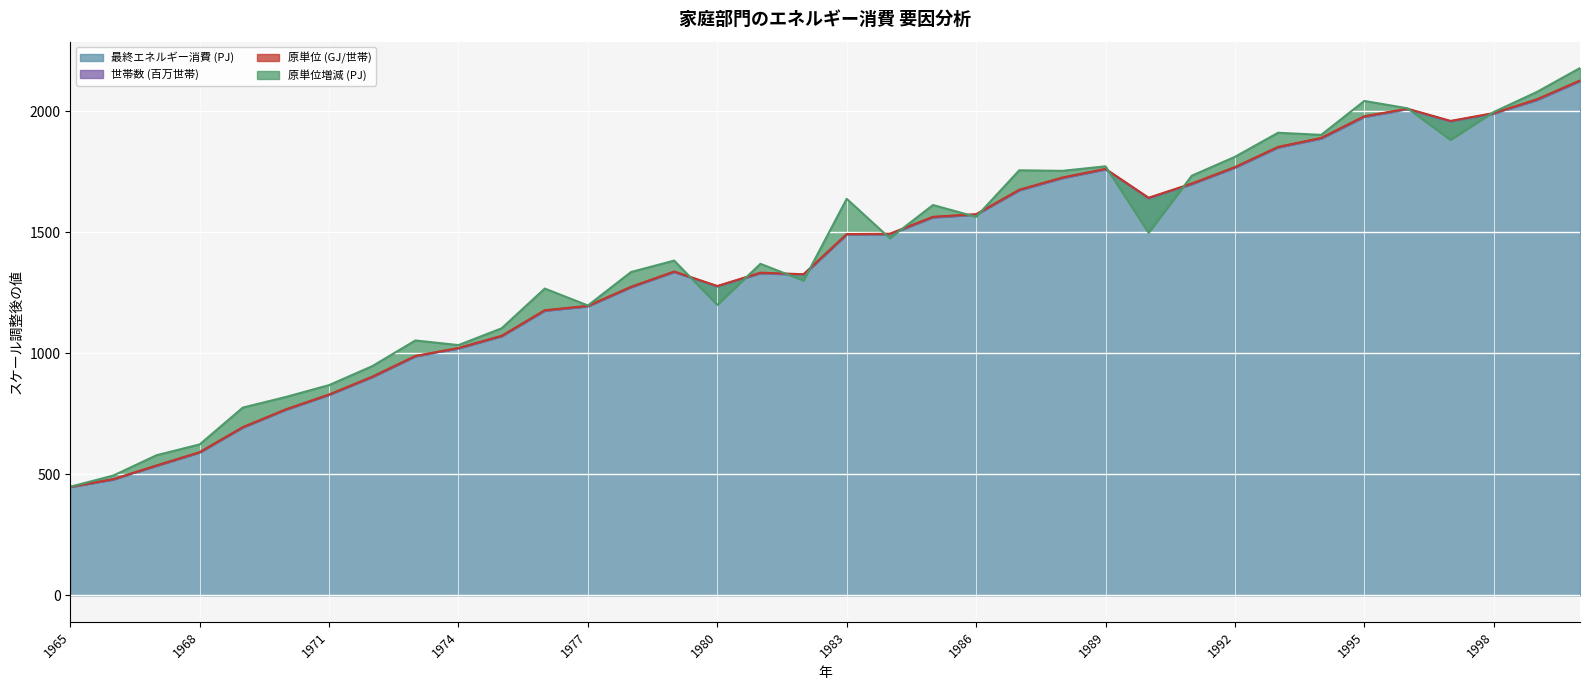

The value of 最終エネルギー消費 (PJ) at 1989 is 706.4. True or false?

False